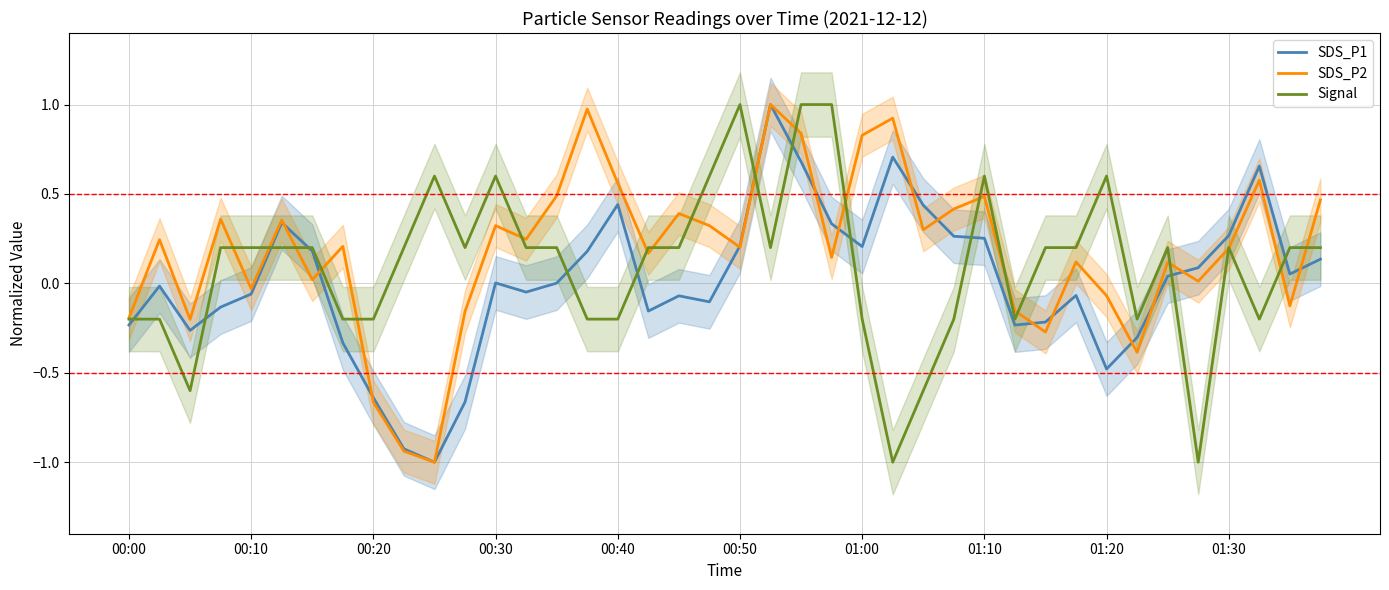

How many categories are shown in the chart?

40